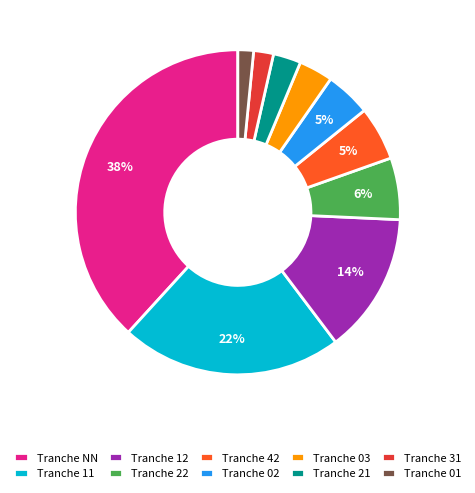

To the nearest percent, what portion does Tranche 01 represent?

2%